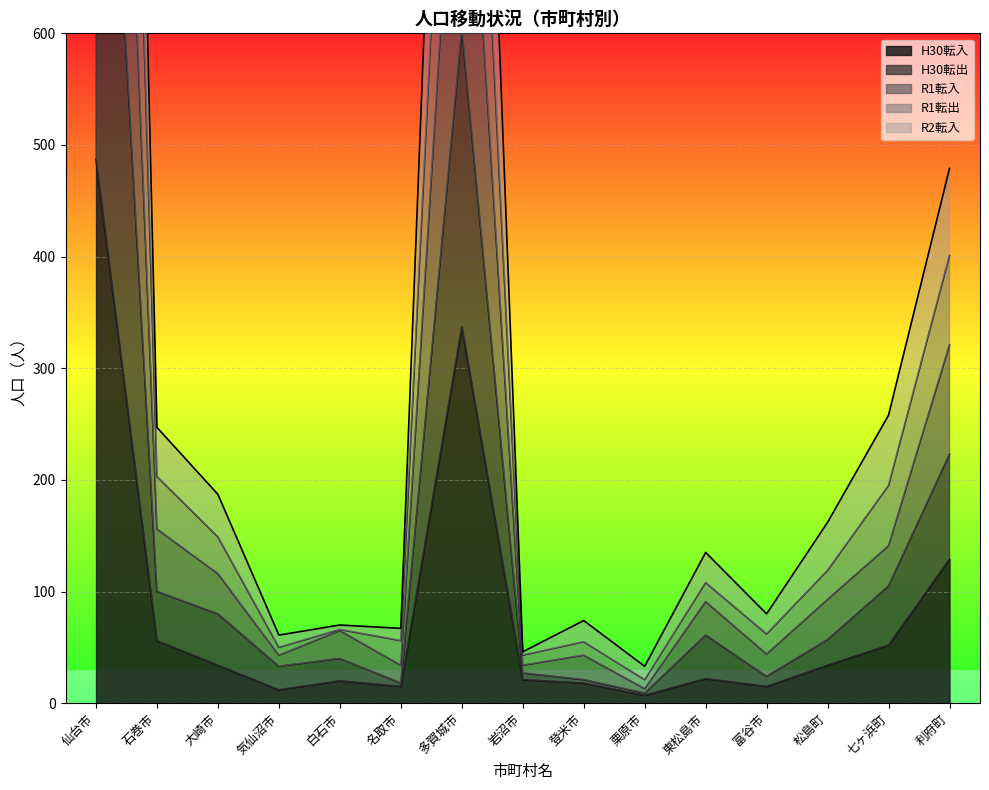

What are all the series names shown in the legend?

H30転入, H30転出, R1転入, R1転出, R2転入